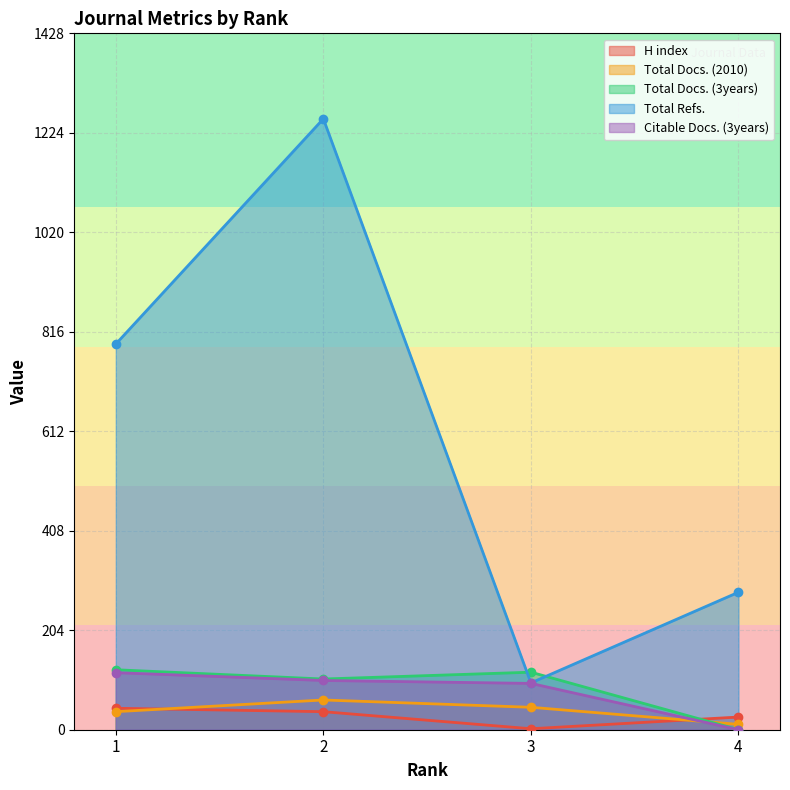

The value of Citable Docs. (3years) at 4 is 0. True or false?

True